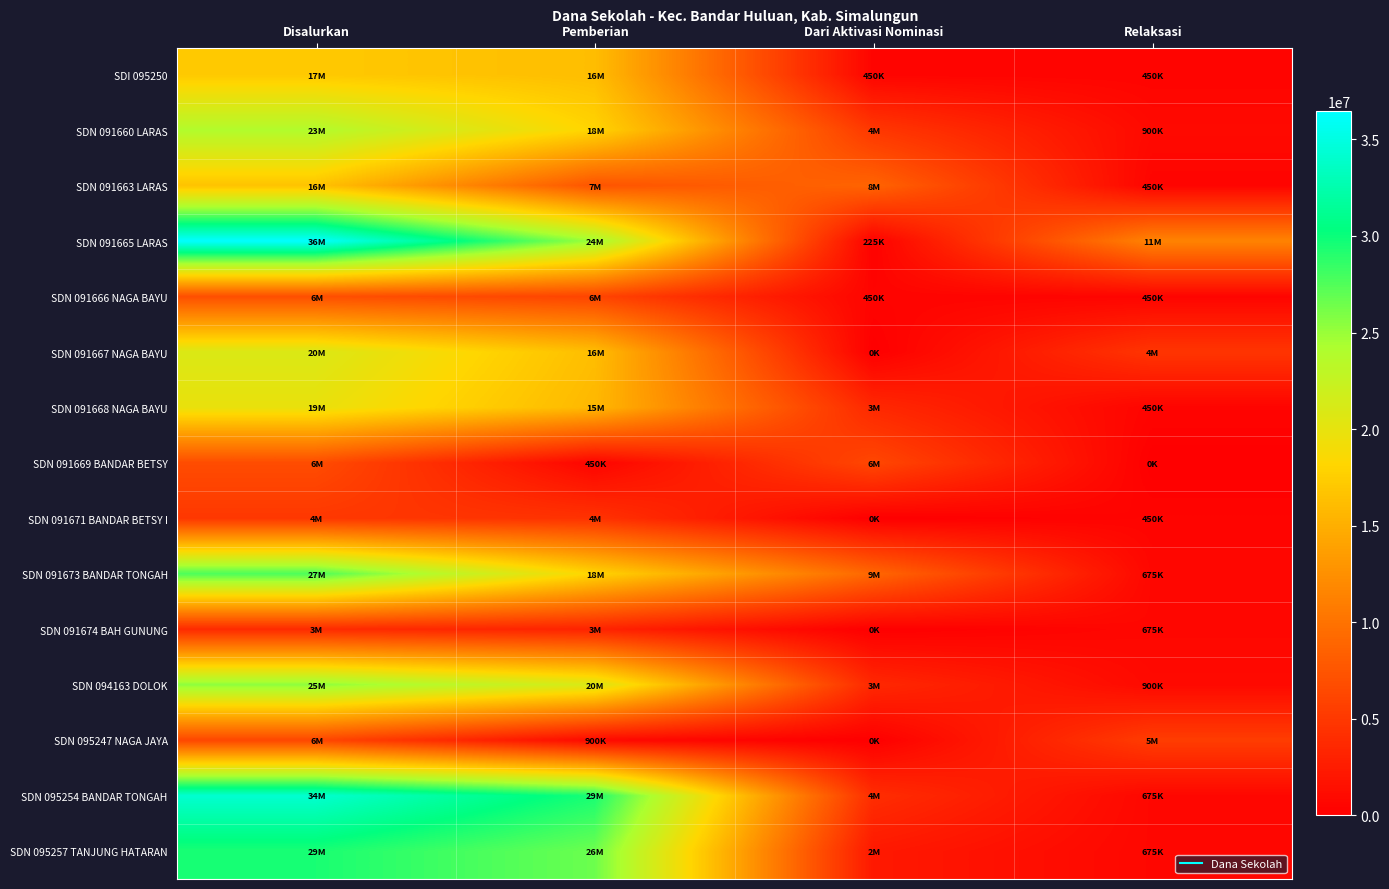

List the series in order of their peak value, highest first.

SDN 091665 LARAS, SDN 095254 BANDAR TONGAH, SDN 095257 TANJUNG HATARAN, SDN 091673 BANDAR TONGAH, SDN 094163 DOLOK, SDN 091660 LARAS, SDN 091667 NAGA BAYU, SDN 091668 NAGA BAYU, SDI 095250, SDN 091663 LARAS, SDN 091666 NAGA BAYU, SDN 091669 BANDAR BETSY, SDN 095247 NAGA JAYA, SDN 091671 BANDAR BETSY I, SDN 091674 BAH GUNUNG